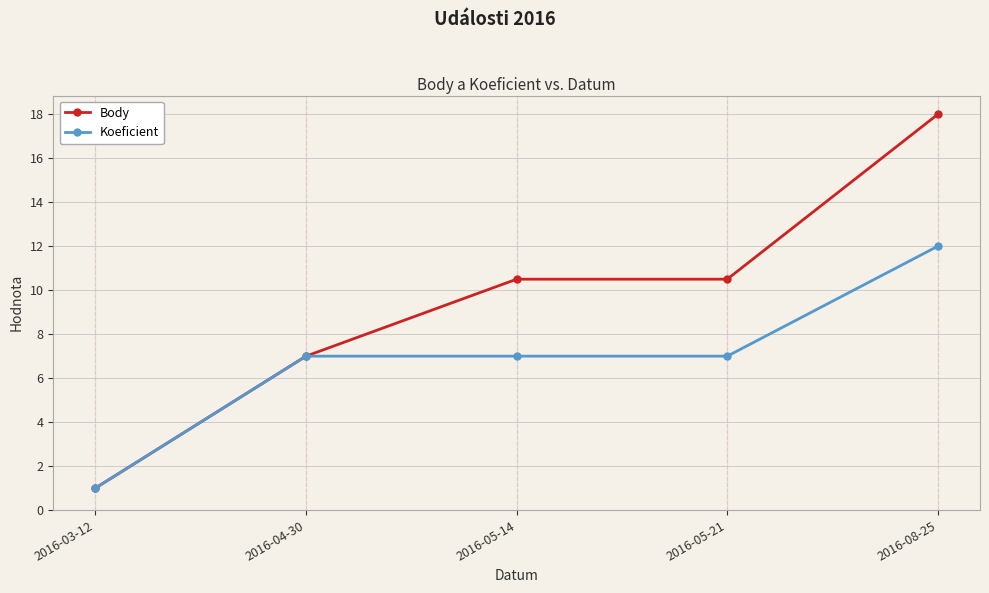

What position from the right is 2016-05-14?

3